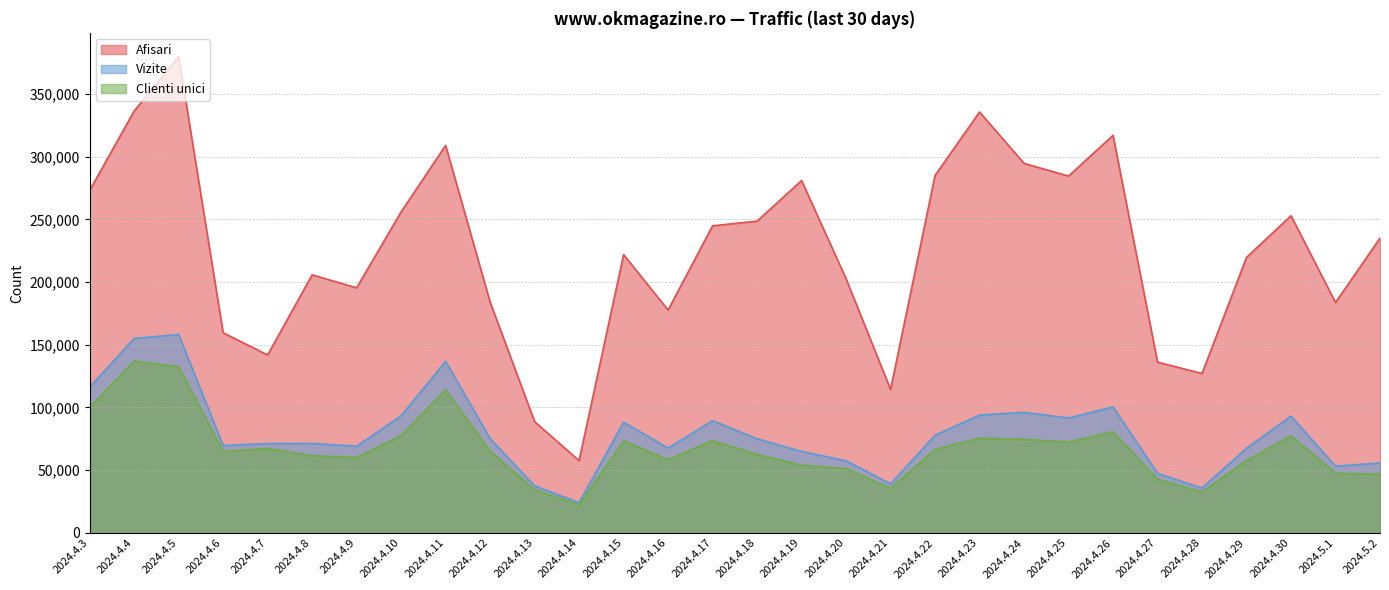

What is the total value across all series at 2024.4.17?

407781